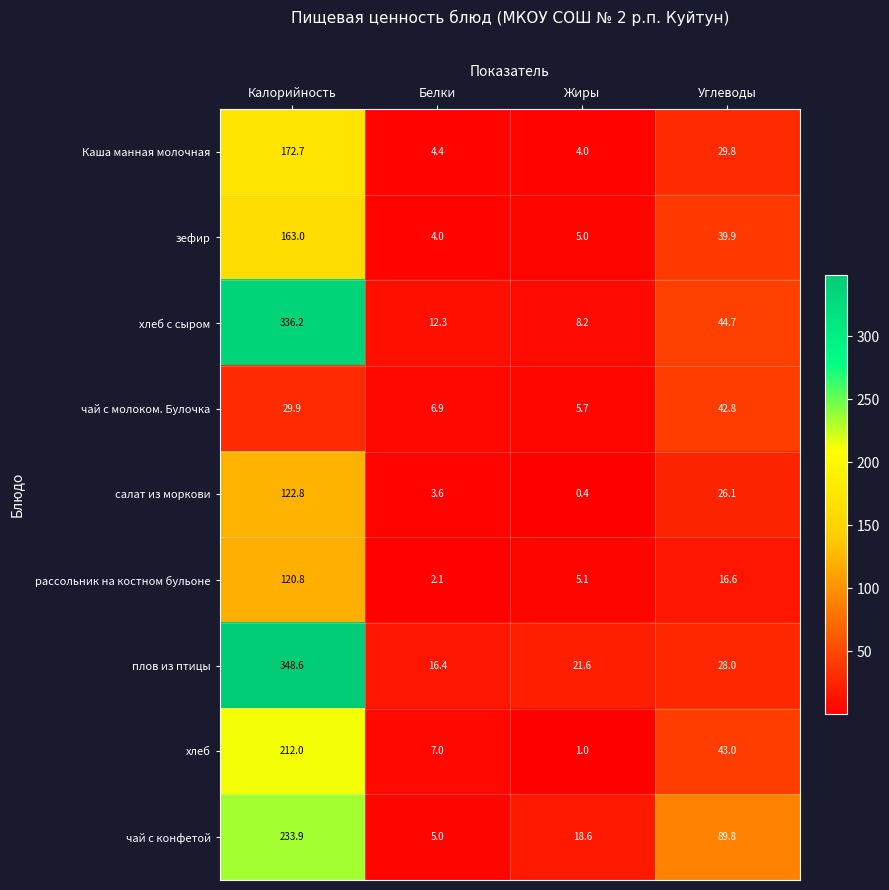

The value of Каша манная молочная at Жиры is 7.0. True or false?

False